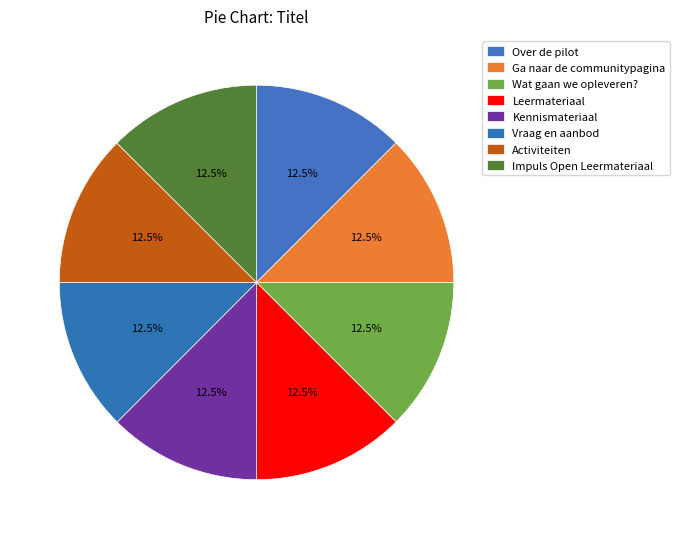

Is there a majority slice in this chart?

No